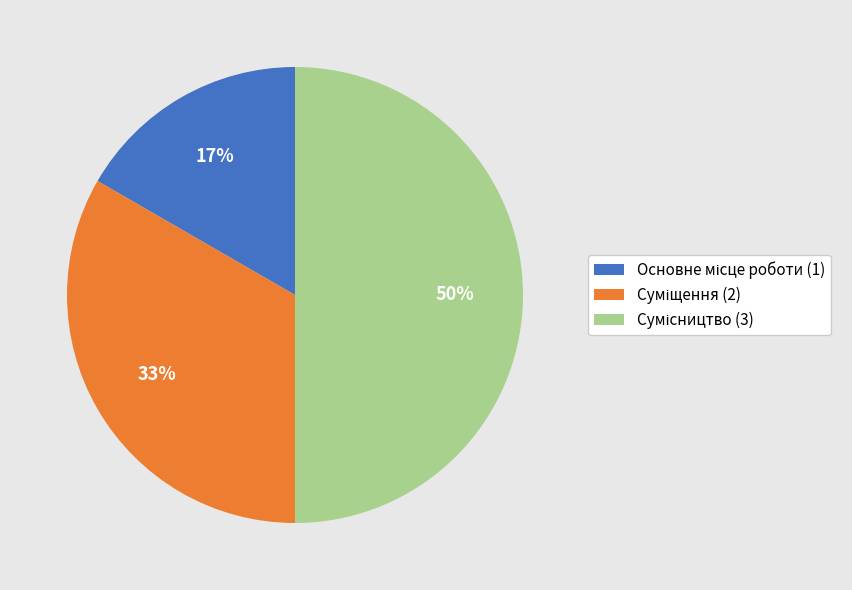

To the nearest percent, what is the difference between the largest and smallest slice percentages?

33%